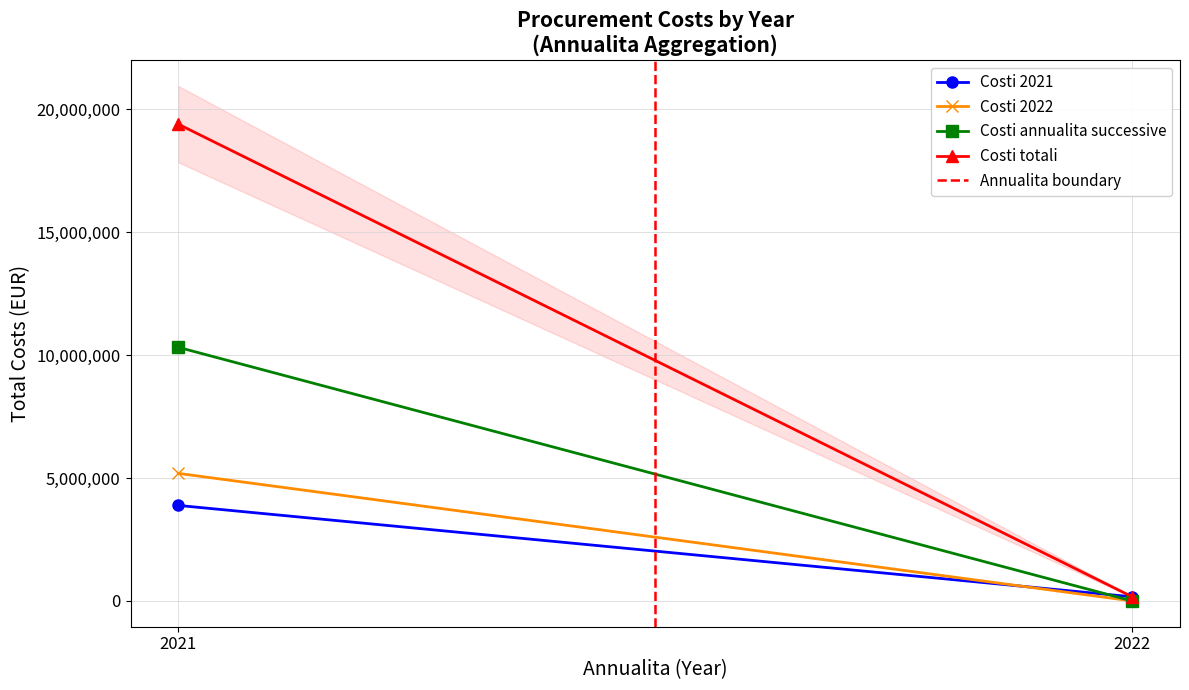

What is the value of the Costi annualita successive point at the 1st from the left?

10321994